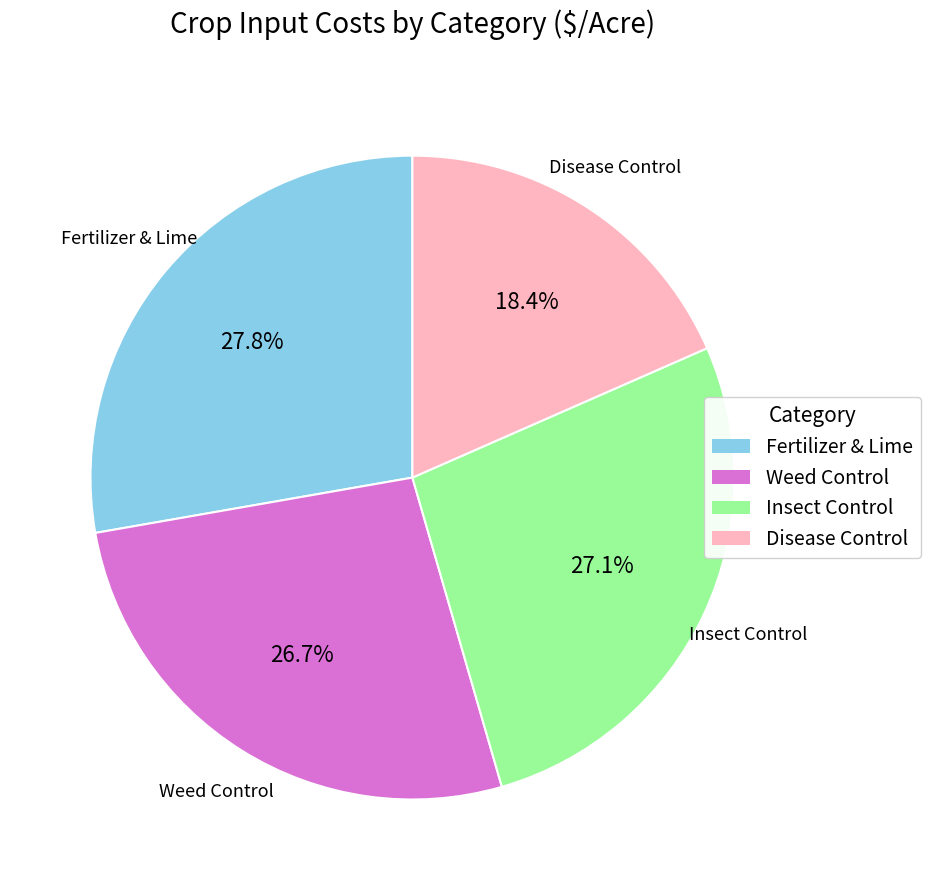

Is there any slice that represents more than half of the pie?

No